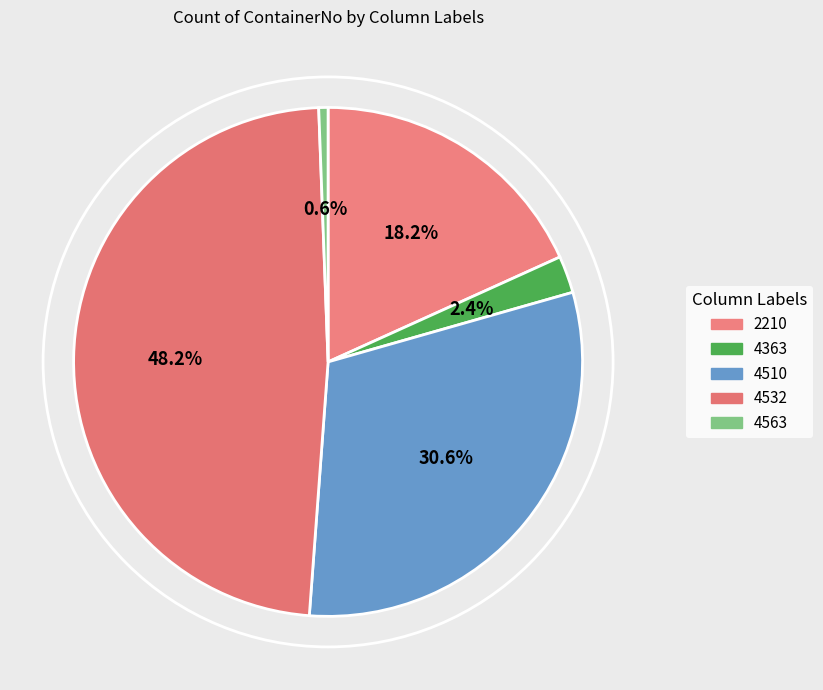

Do 4510 and 4363 together represent more than half of the pie?

No